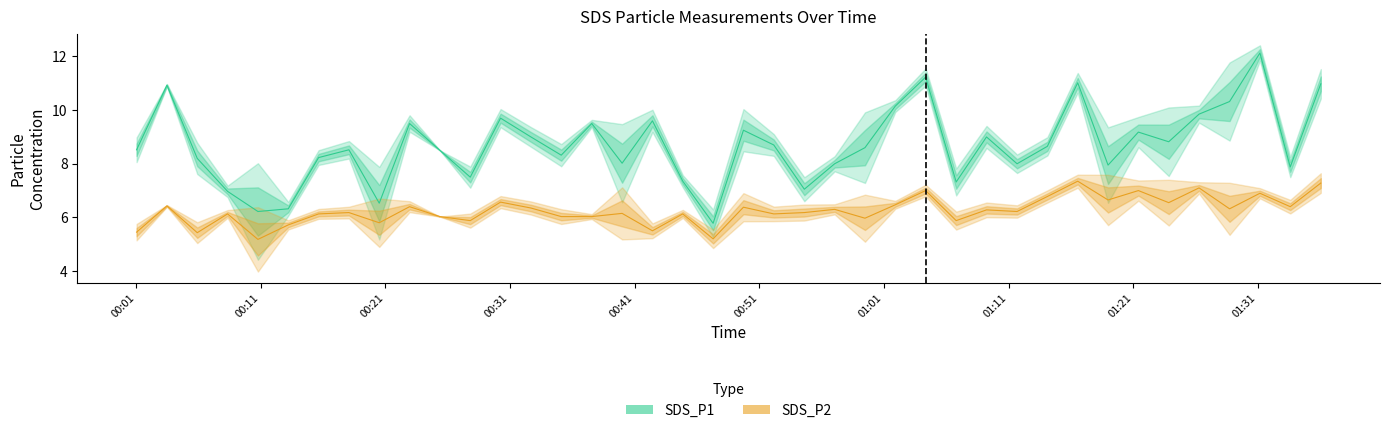

Does the chart have visible grid lines?

No